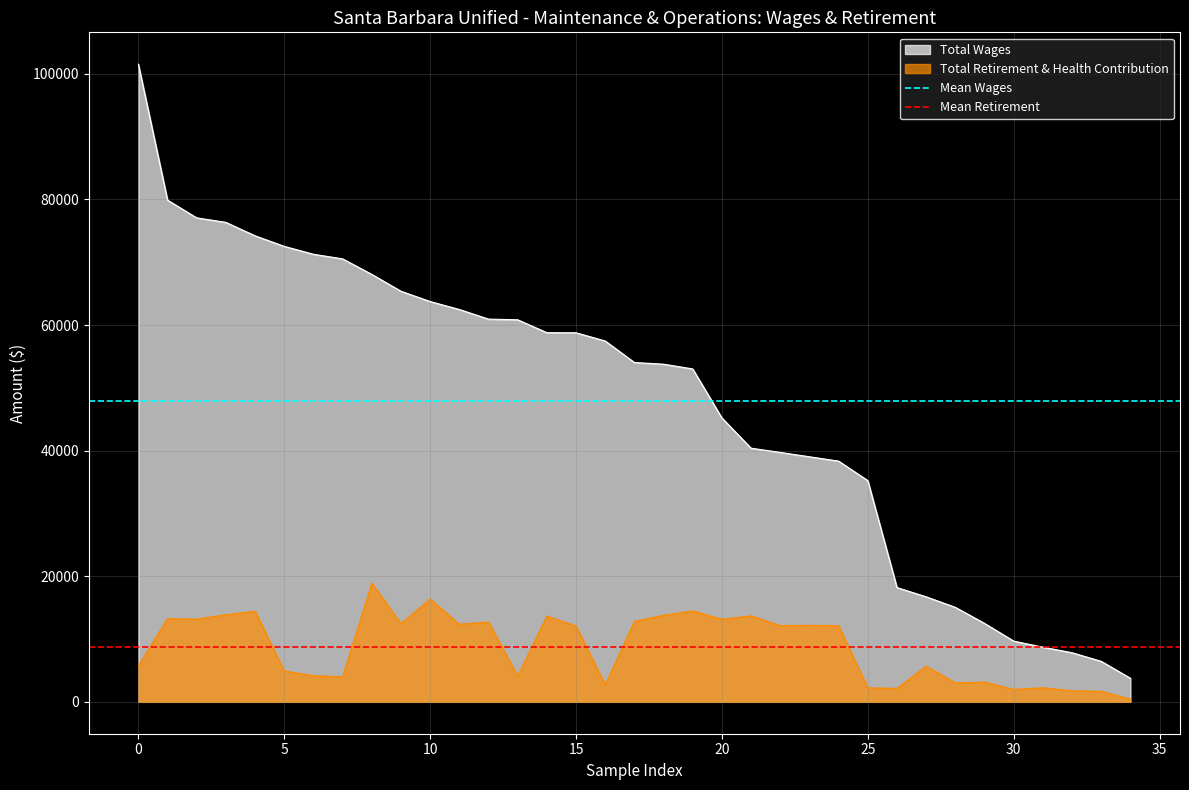

True or false: Total Wages and Total Retirement & Health Contribution cross at least once.

False